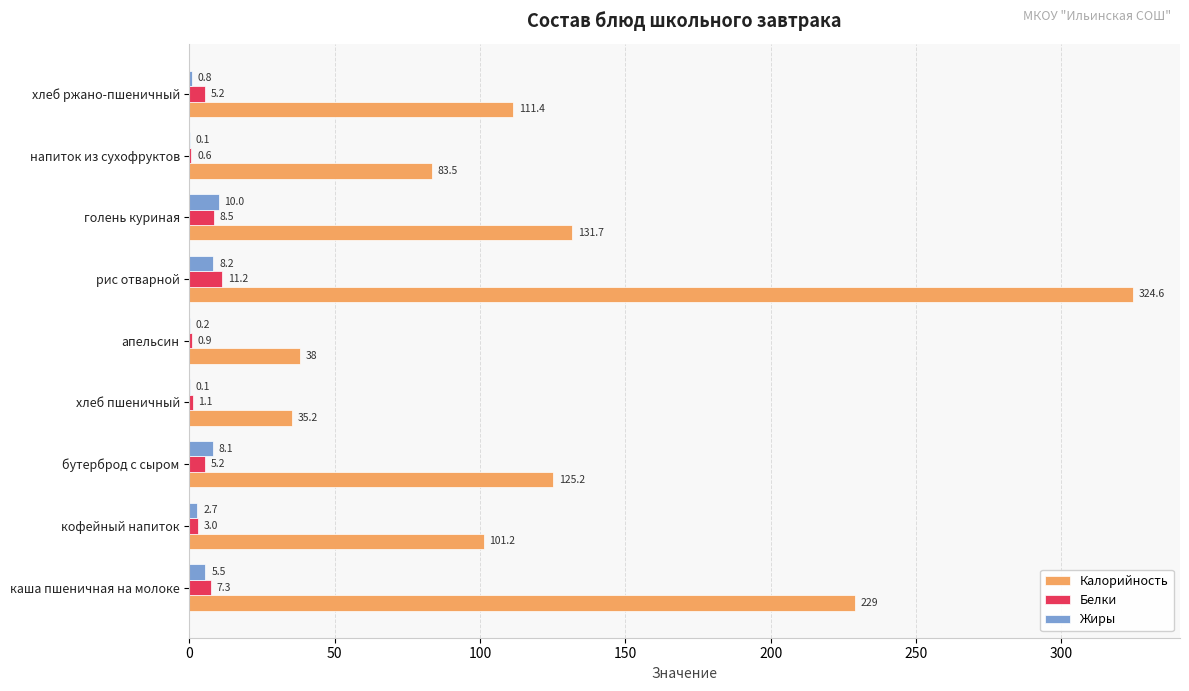

Which series changed the most between кофейный напиток and хлеб пшеничный?

Калорийность